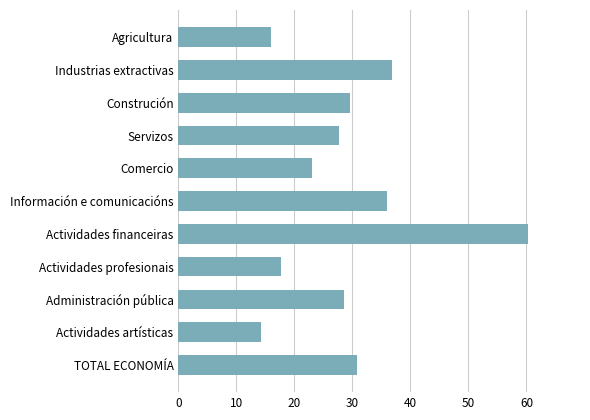

Rank the categories by value from highest to lowest.

Actividades financeiras, Industrias extractivas, Información e comunicacións, TOTAL ECONOMÍA, Construción, Administración pública, Servizos, Comercio, Actividades profesionais, Agricultura, Actividades artísticas